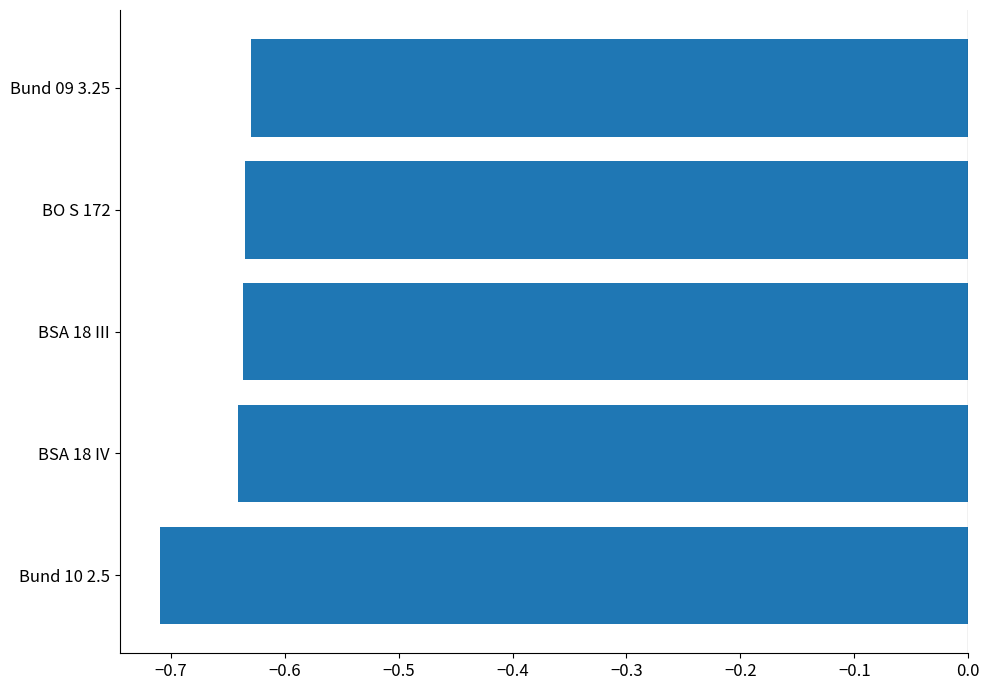

At which category does the chart reach its minimum across all series?

Bund 10 2.5